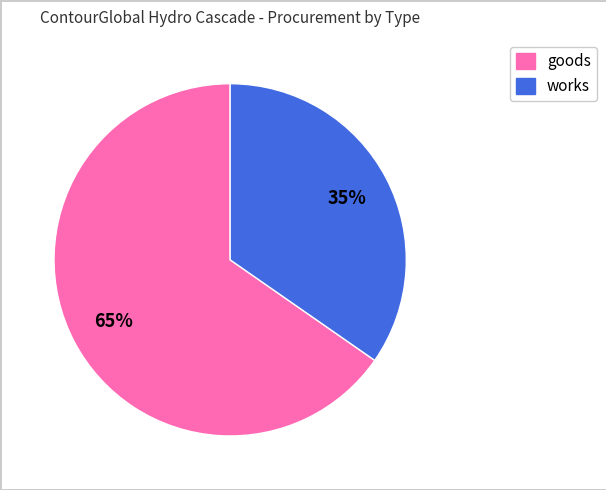

To the nearest percent, what is the average slice percentage?

50%